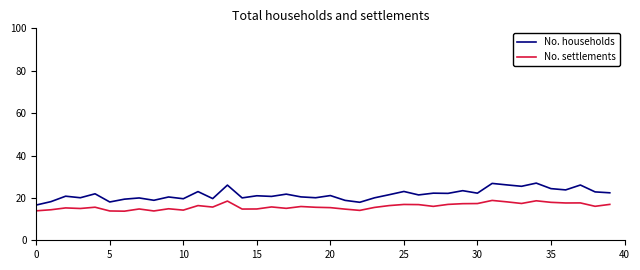

Which series has the largest total across all categories?

No. households